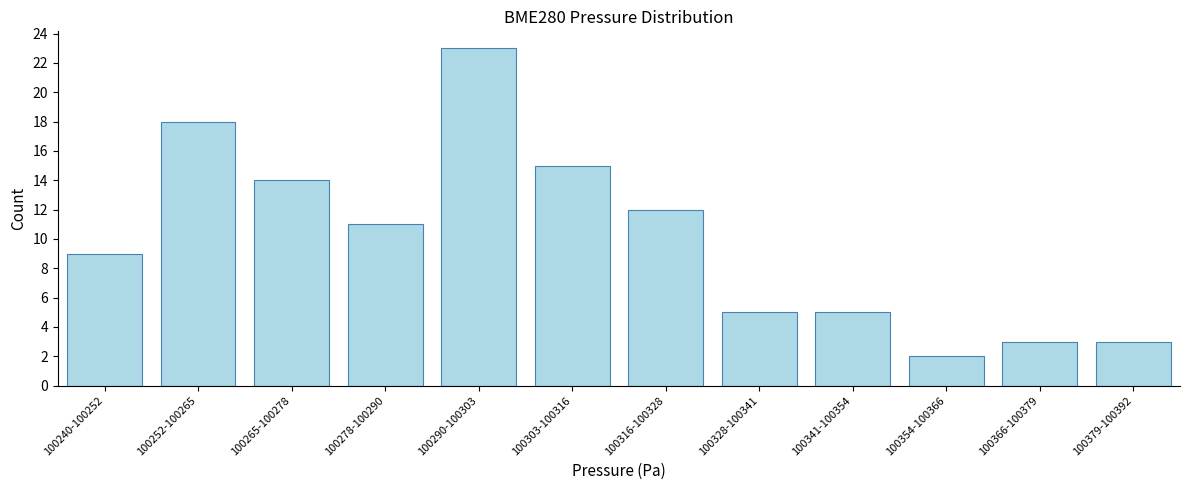

Reading left to right, transcribe all the data shown in this chart.

9	18	14	11	23	15	12	5	5	2	3	3